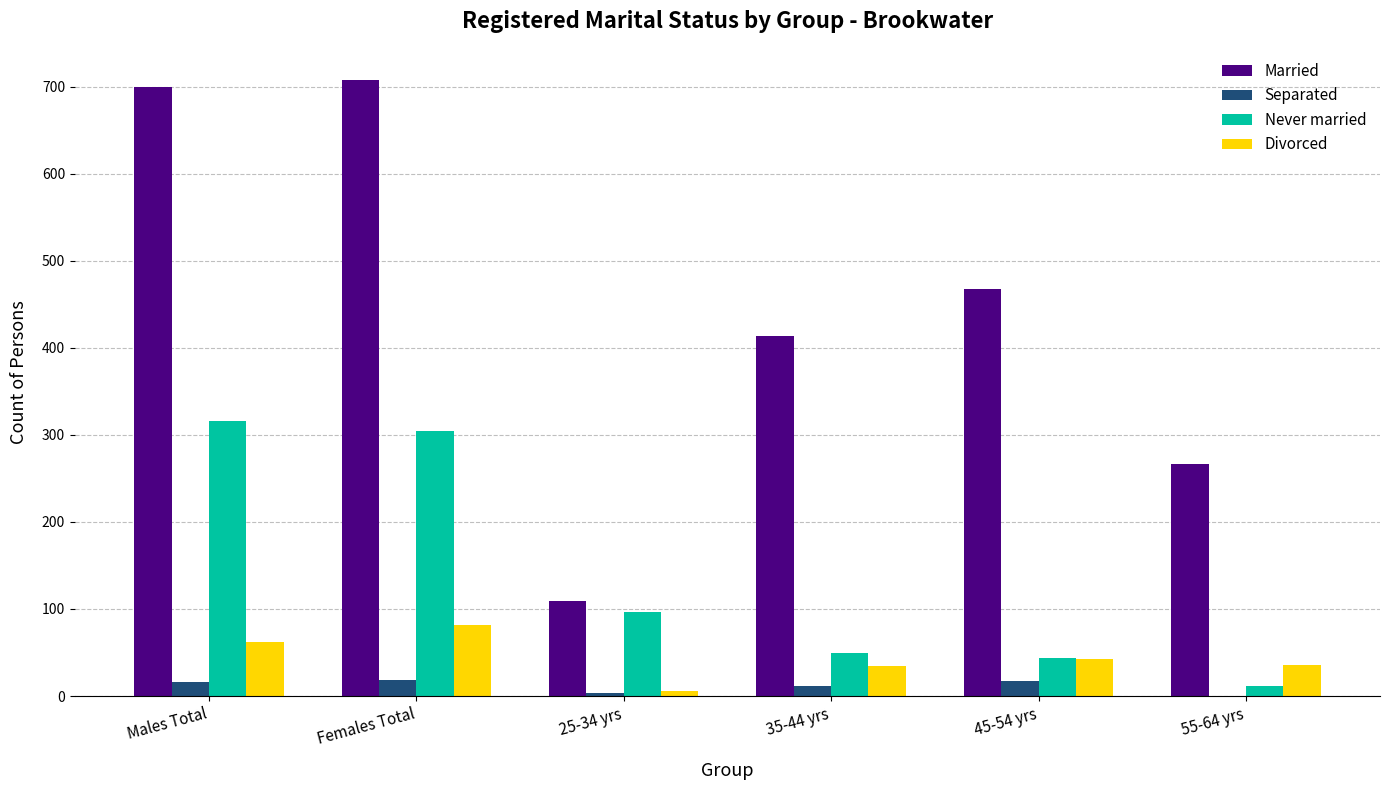

What is the sum of all Married values?

2664